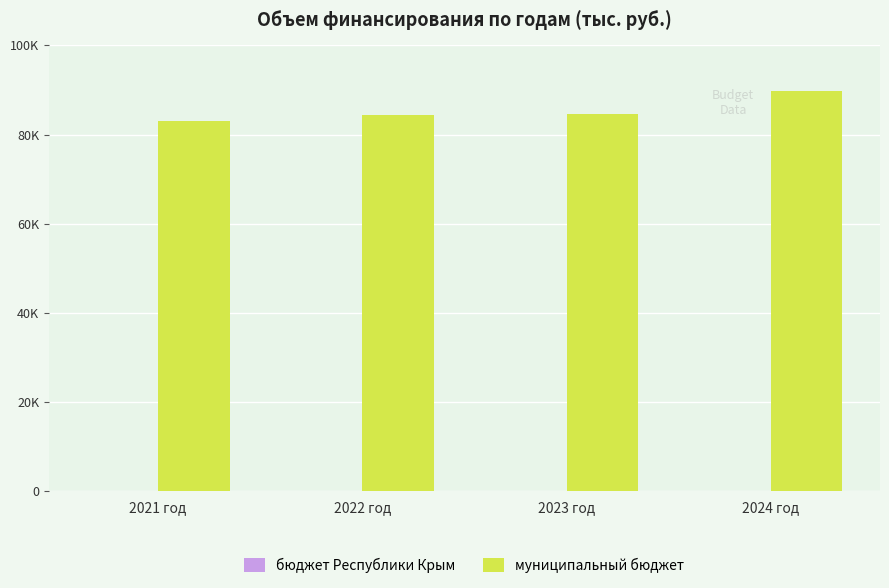

How many bars are there in each group?

2